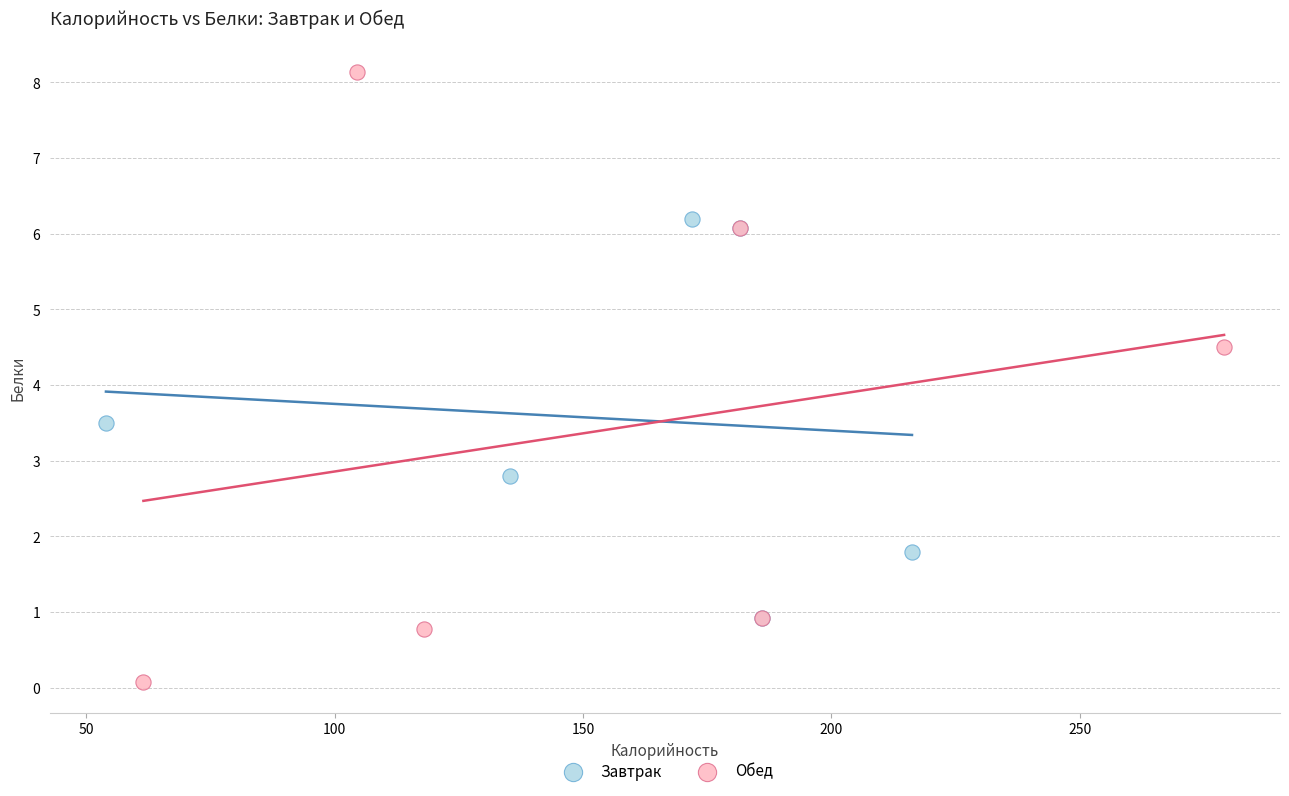

Which series reaches the minimum Y coordinate?

Обед